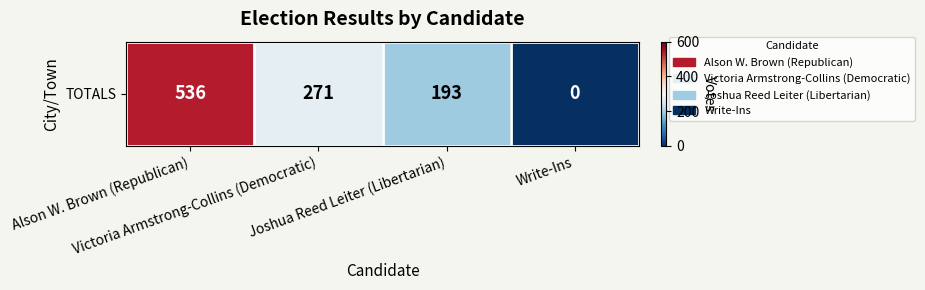

At which label does the data first exceed 271?

Alson W. Brown (Republican)